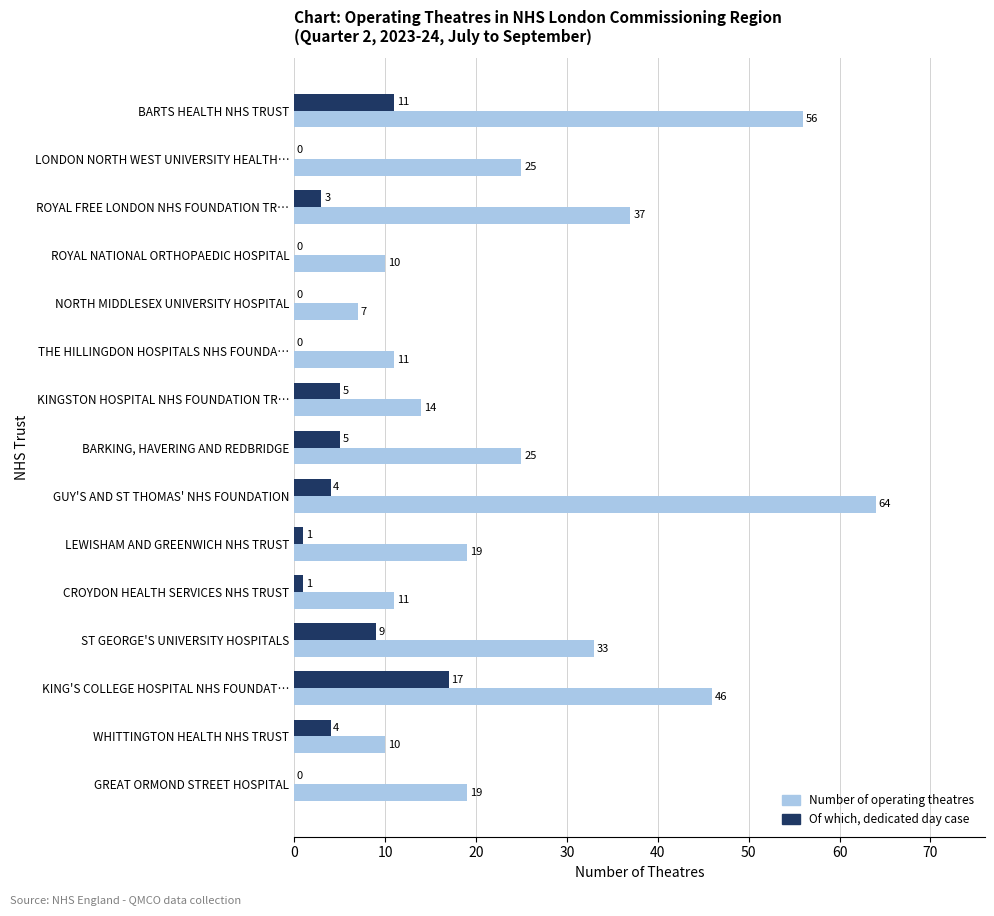

At which label does Number of operating theatres reach its peak?

GUY'S AND ST THOMAS' NHS FOUNDATION